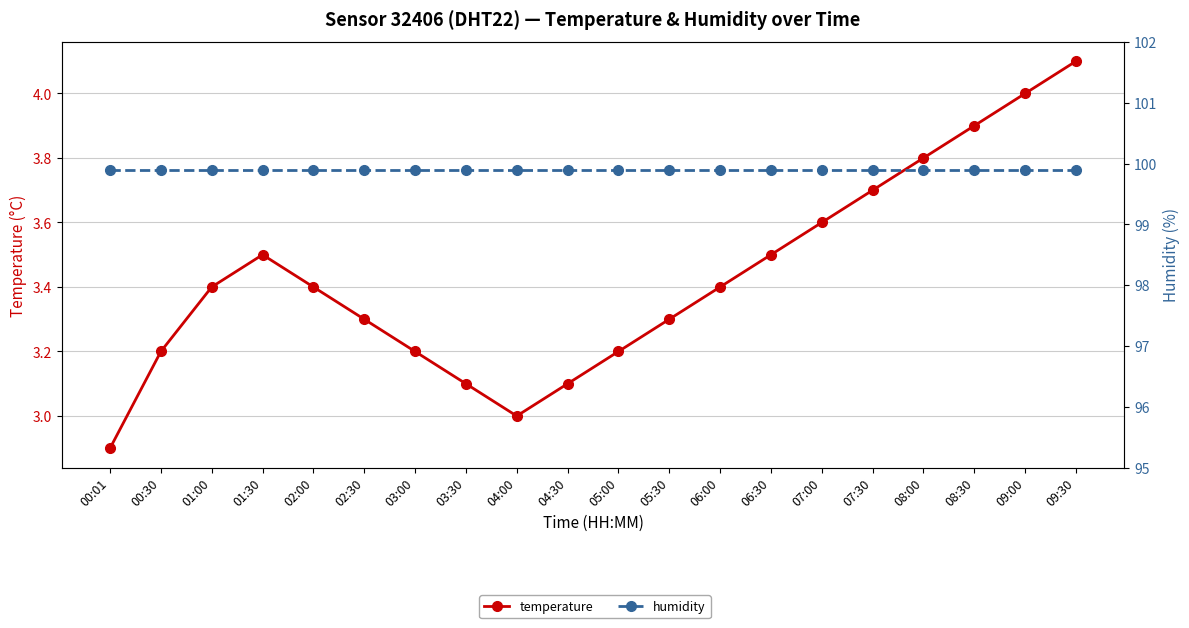

What is the label of the 11th point from the right?

04:30